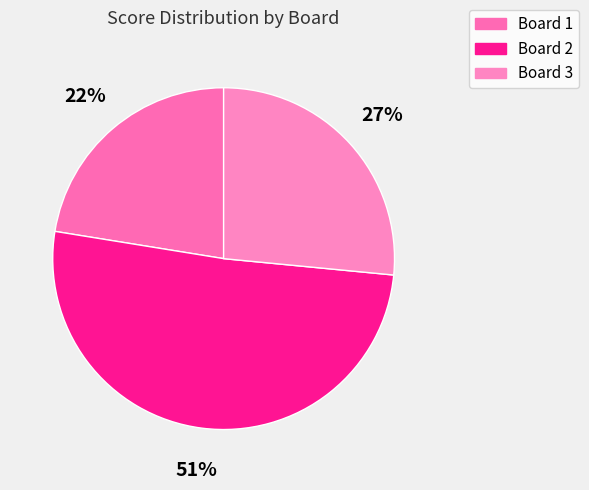

Does Board 3 represent more than half of the total?

No